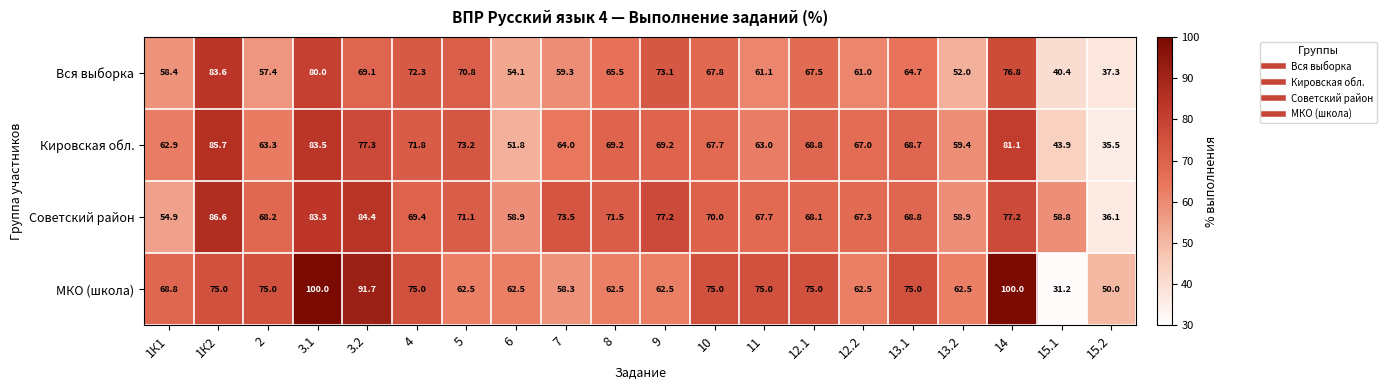

Which category has the lowest value across all series?

15.1